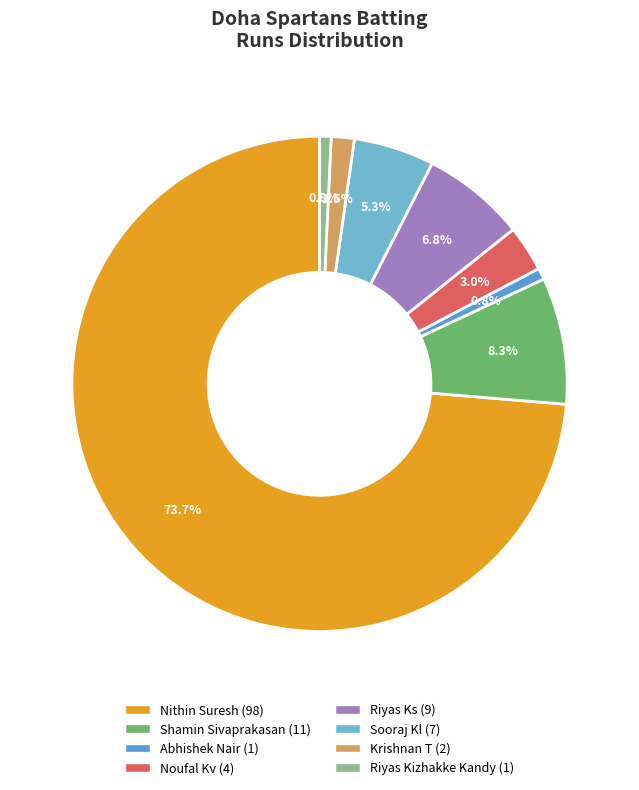

What is the largest slice in the pie chart?

Nithin Suresh